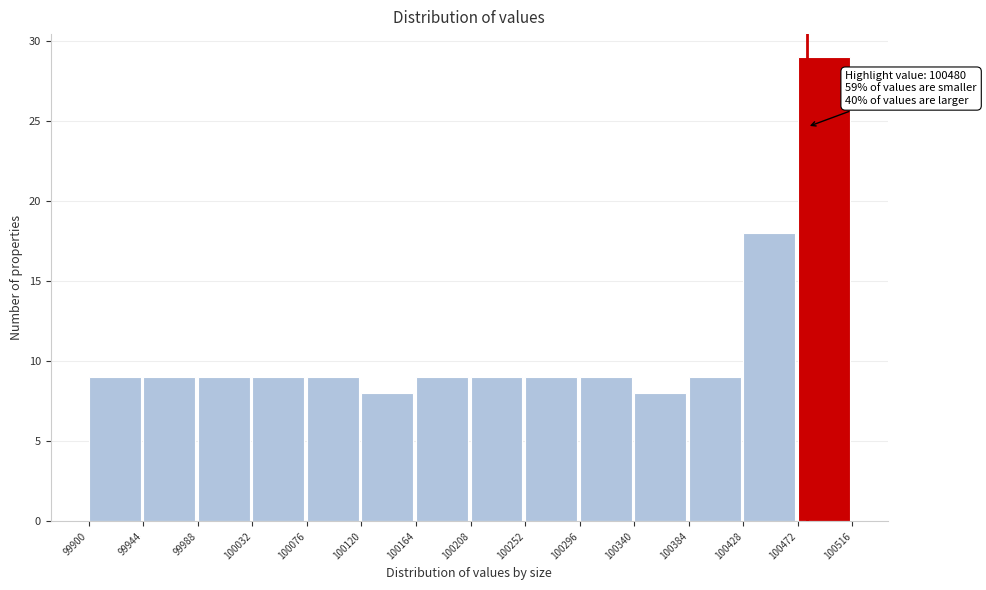

Over which range of the x-axis is the bar tallest?

100472 to 100516